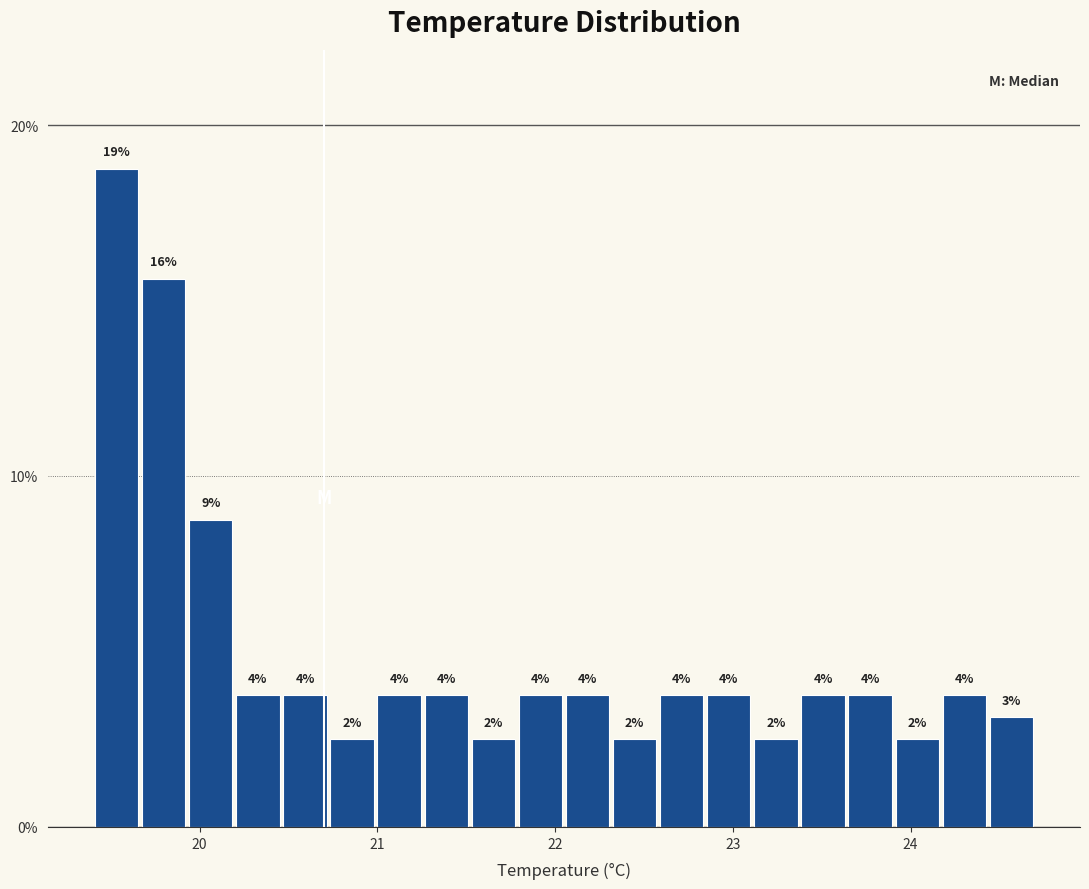

Around what value on the x-axis is the tallest bar? Give the approximate position of its centre, as read against the axis.

19.5